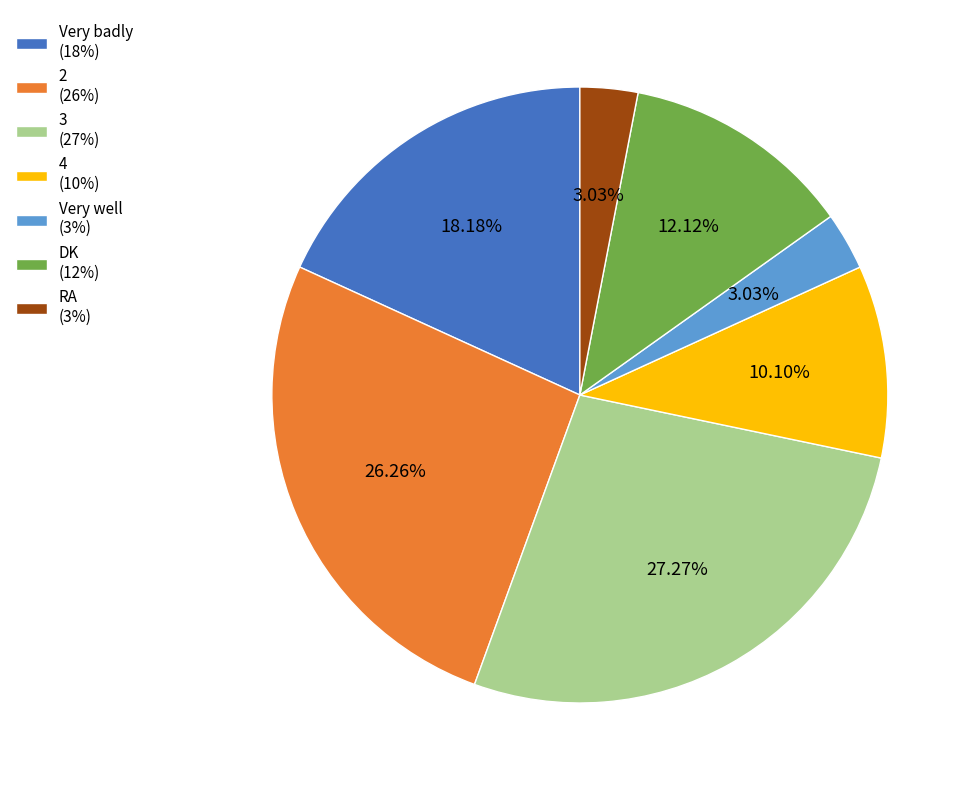

Is Very well the majority of the pie?

No